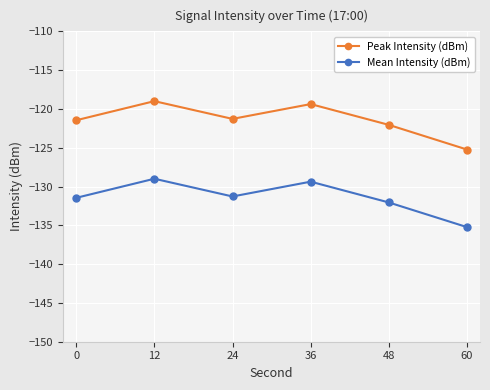

Is it true that Peak Intensity (dBm) equals -198.5 at 48?

False